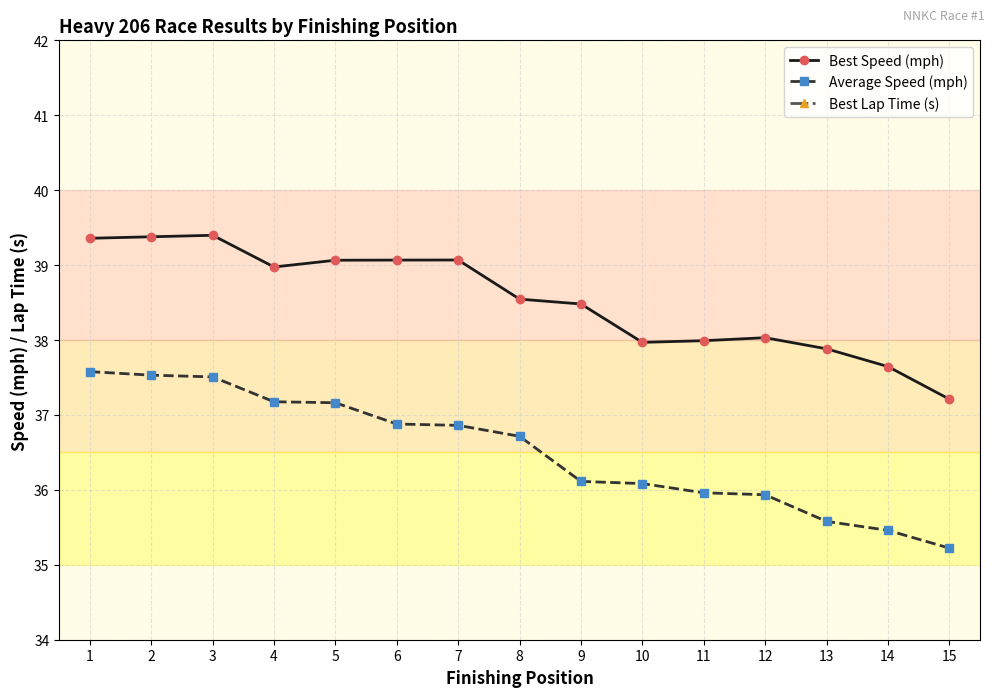

What is the minimum value for Average Speed (mph)?

35.2